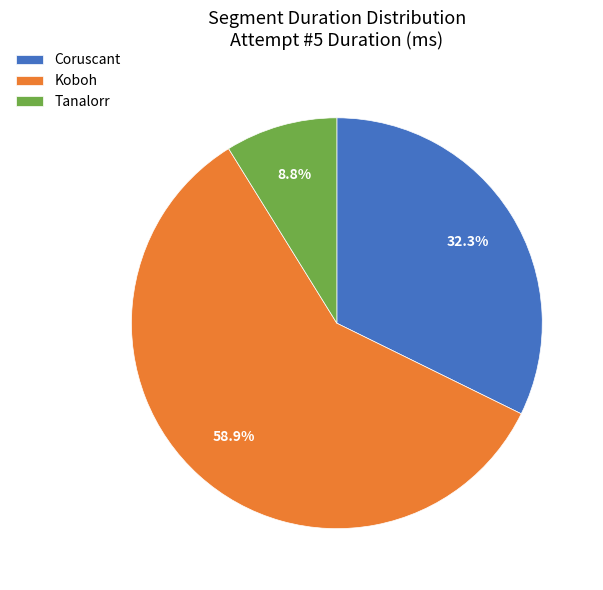

Which category has the smallest portion of the pie?

Tanalorr